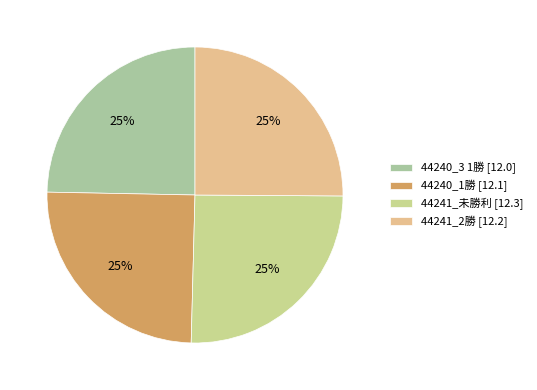

Combined, what portion of the pie is 44240_1勝 and 44241_2勝?

50.0%